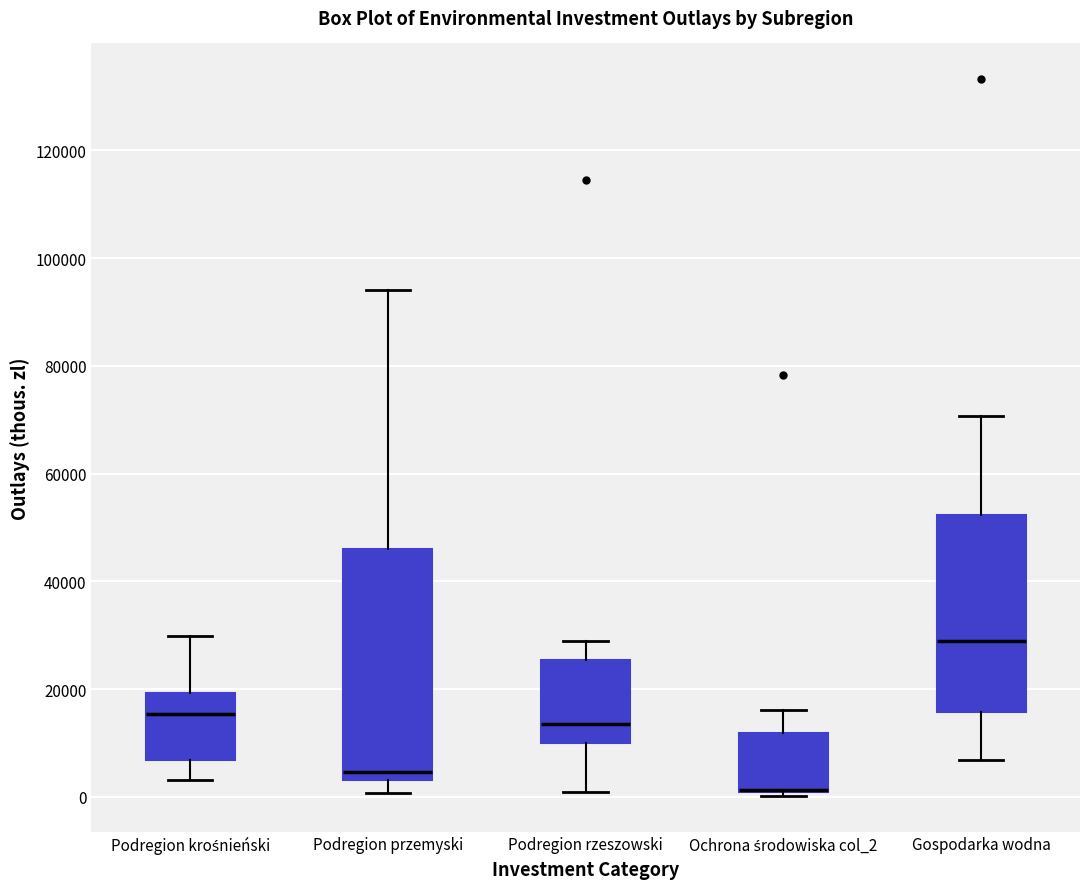

Reading left to right, read every box against the y-axis: the position of its median line, the range the box covers, and the ends of its whiskers. The values are not printed on the chart, so give them approximately, as read against the axis.

Podregion krośnieński: median 16000, box 6000 to 20000, whiskers 4000 to 30000
Podregion przemyski: median 4000 (just above the box's lower edge), box 4000 to 46000, whiskers 0 to 94000
Podregion rzeszowski: median 14000, box 10000 to 26000, whiskers 0 to 28000
Ochrona środowiska col_2: median 2000 (drawn on the box's lower edge), box 0 to 12000, whiskers 0 (just below the box's lower edge) to 16000
Gospodarka wodna: median 28000, box 16000 to 52000, whiskers 6000 to 70000